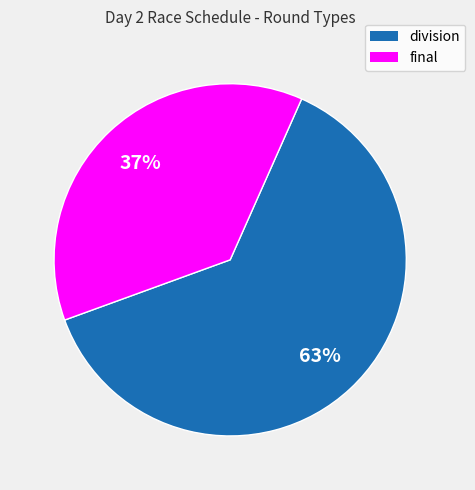

Count the number of slices in the pie.

2